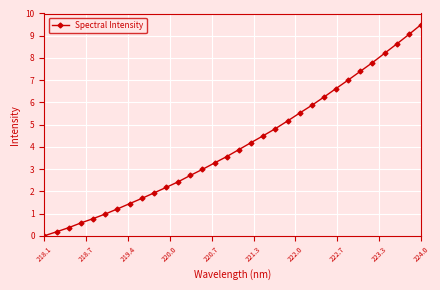

Does the chart display data point markers on the line(s)?

Yes